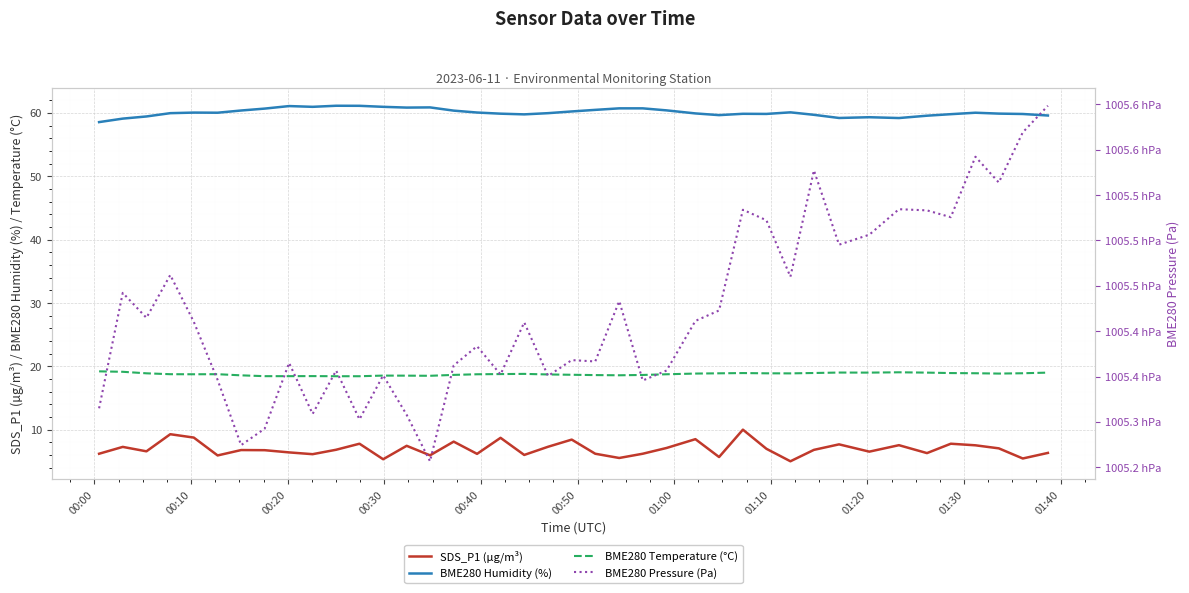

What is the value of the BME280 Humidity (%) point at the 38th from the left?

59.9